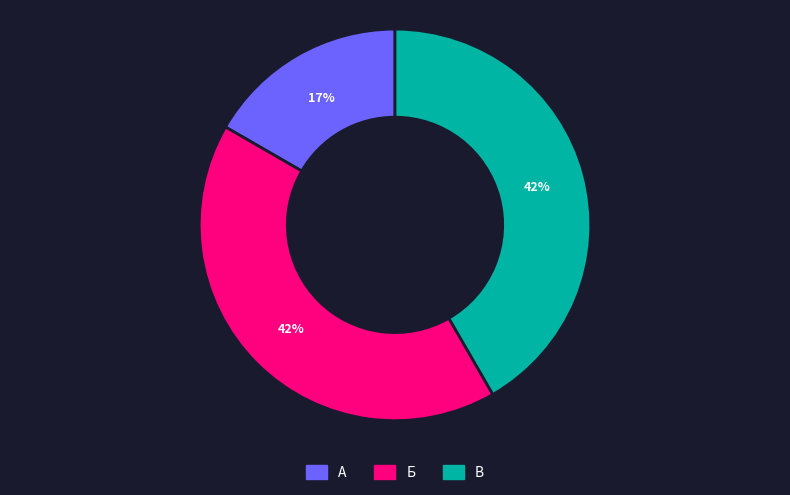

Does any single category account for the majority?

No